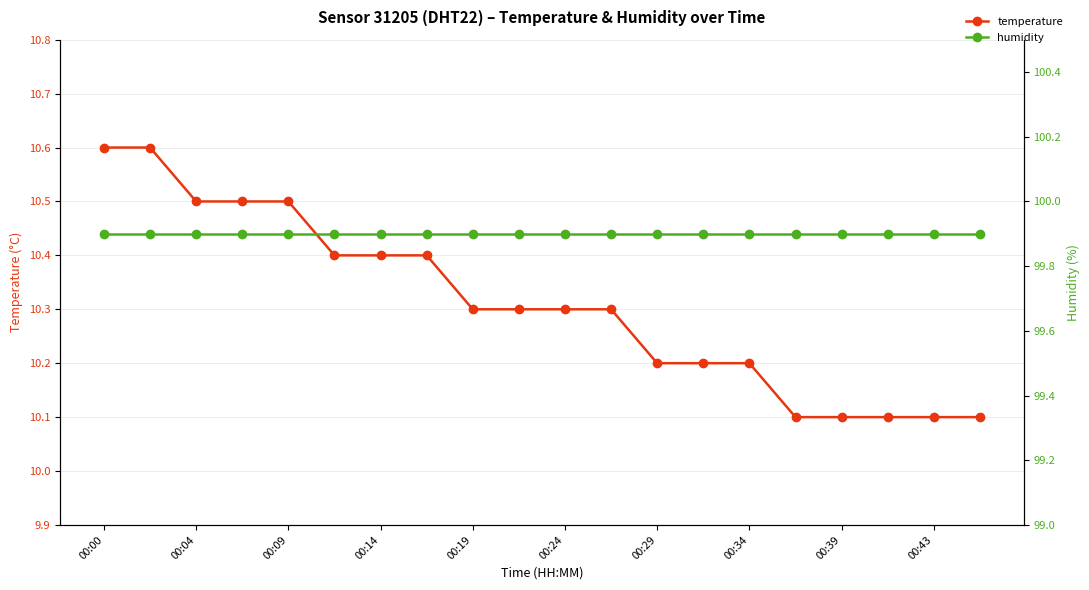

How many lines are shown in the chart?

2